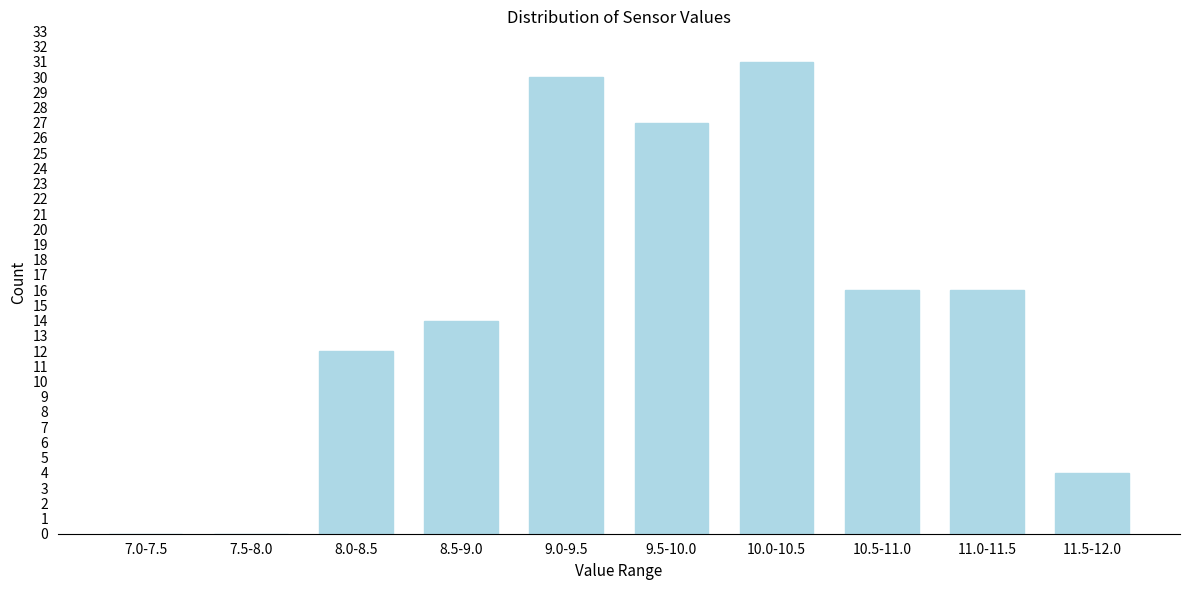

Reading left to right, extract all data points from this chart.

7.0-7.5=0	7.5-8.0=0	8.0-8.5=12	8.5-9.0=14	9.0-9.5=30	9.5-10.0=27	10.0-10.5=31	10.5-11.0=16	11.0-11.5=16	11.5-12.0=4